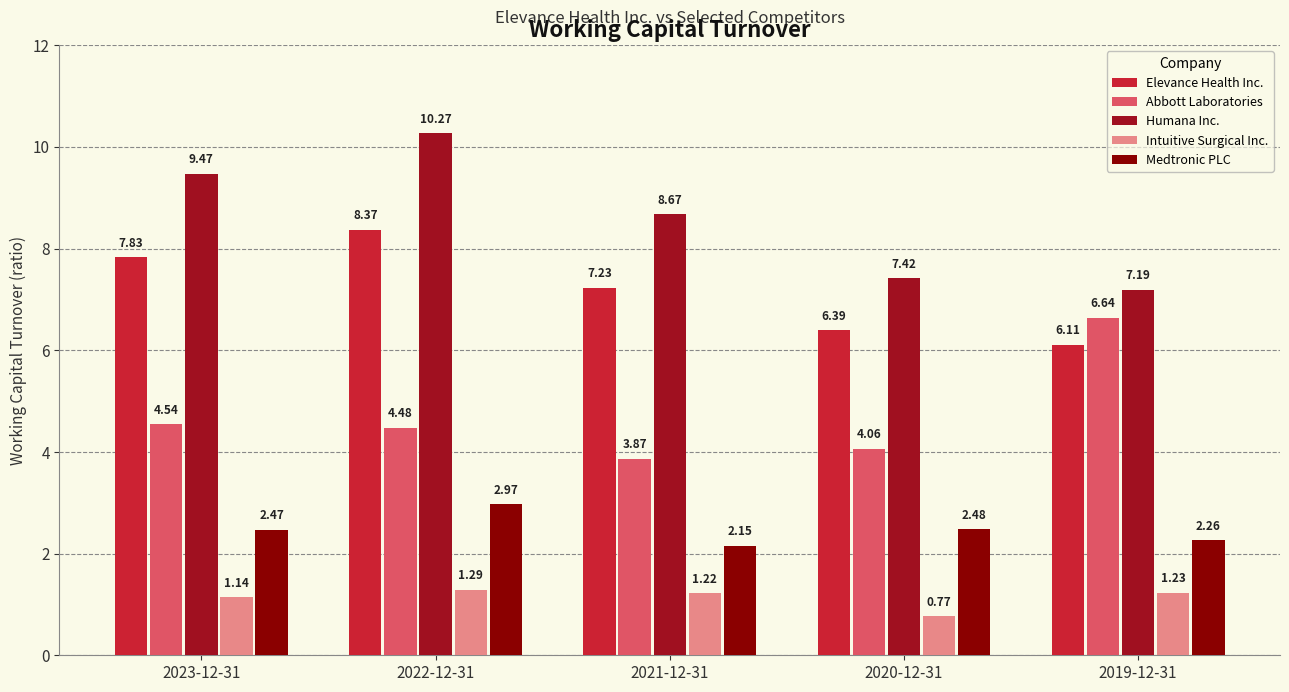

At which category does the chart reach its minimum across all series?

2020-12-31